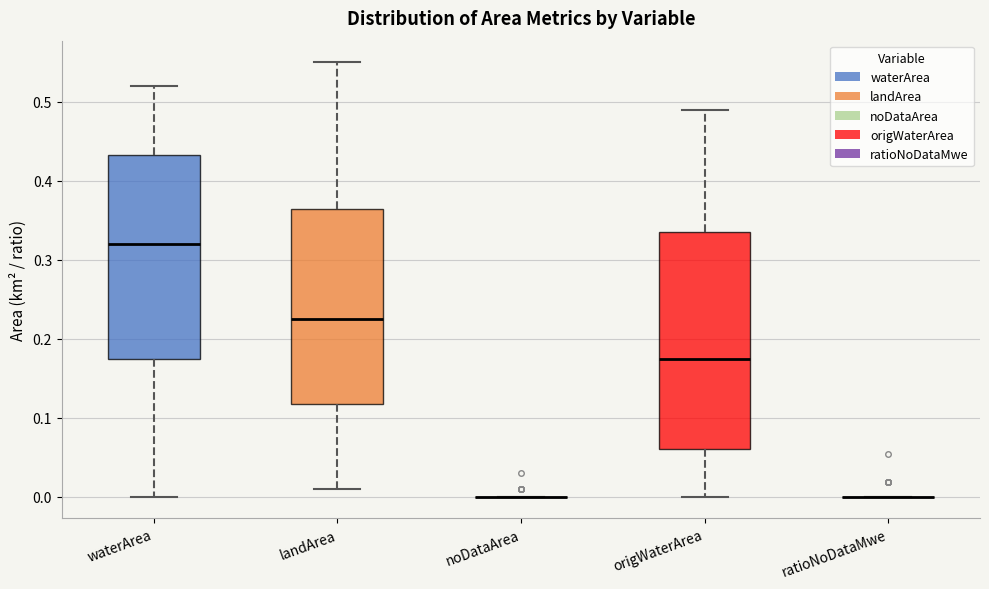

Reading left to right, read every box against the y-axis: the position of its median line, the range the box covers, and the ends of its whiskers. The values are not printed on the chart, so give them approximately, as read against the axis.

waterArea: median 0.32, box 0.18 to 0.43, whiskers 0.00 to 0.52
landArea: median 0.23, box 0.12 to 0.37, whiskers 0.01 to 0.55
noDataArea: box collapsed to a line at 0.00, whiskers 0.00 to 0.00
origWaterArea: median 0.18, box 0.06 to 0.34, whiskers 0.00 to 0.49
ratioNoDataMwe: box collapsed to a line at 0.00, whiskers 0.00 to 0.00